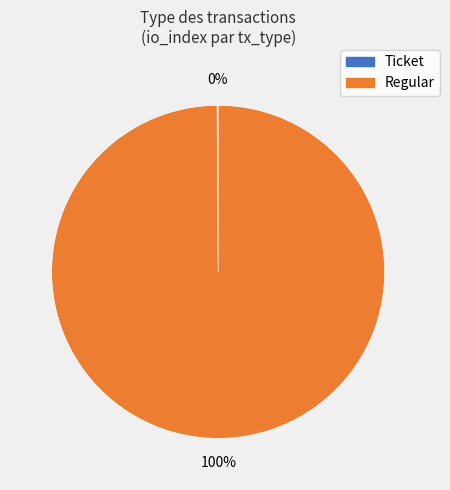

To the nearest percent, what percentage of the pie is Regular?

100%